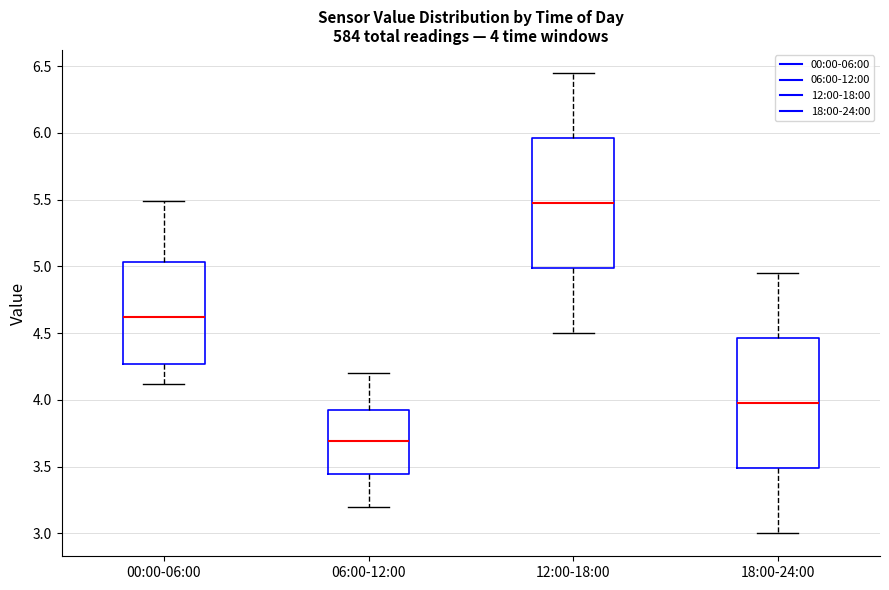

Which box's median line is the lowest?

06:00-12:00